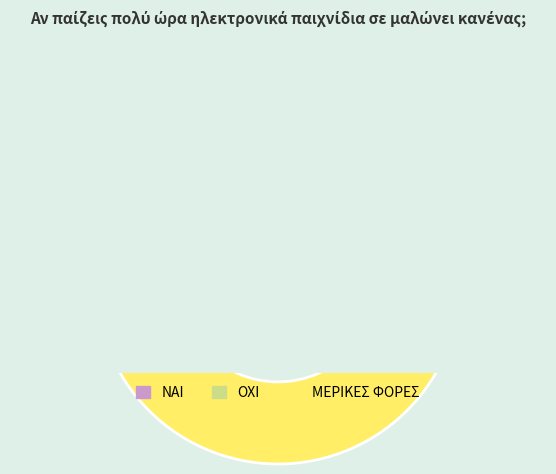

Which category has the biggest portion of the pie?

ΜΕΡΙΚΕΣ ΦΟΡΕΣ